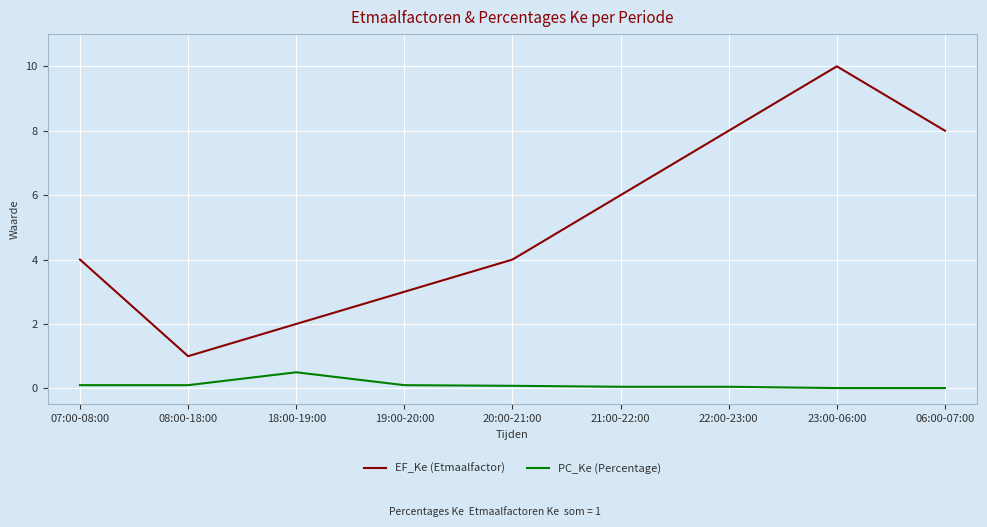

At which label does PC_Ke (Percentage) reach its peak?

18:00-19:00